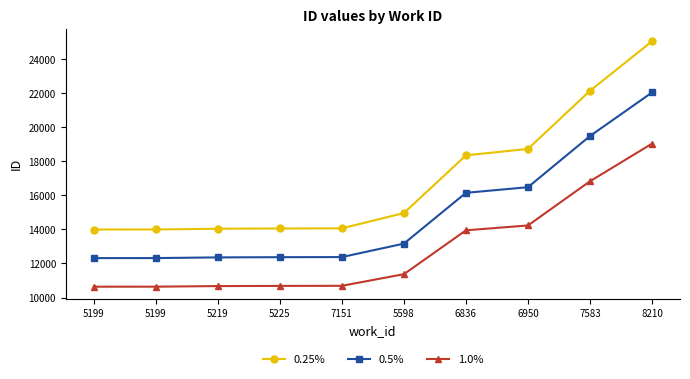

Between 5199 and 6950, which is larger?

6950